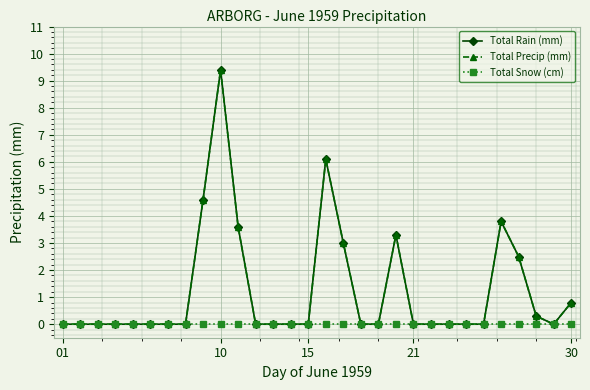

How many series are shown in this chart?

3